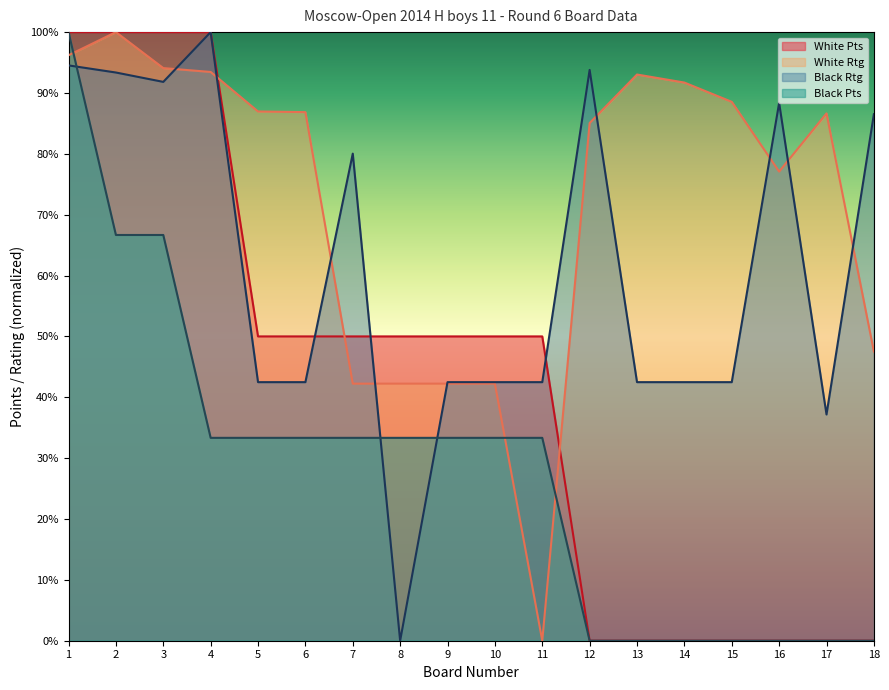

Does the chart have visible grid lines?

No